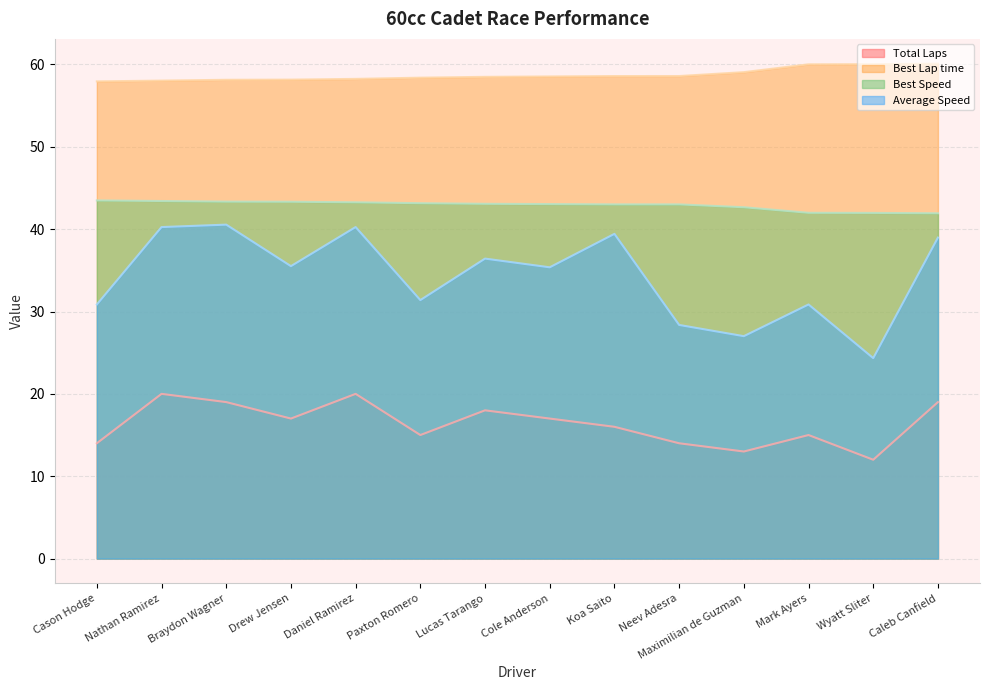

Where does the Best Lap time series first go above 58?

Nathan Ramirez